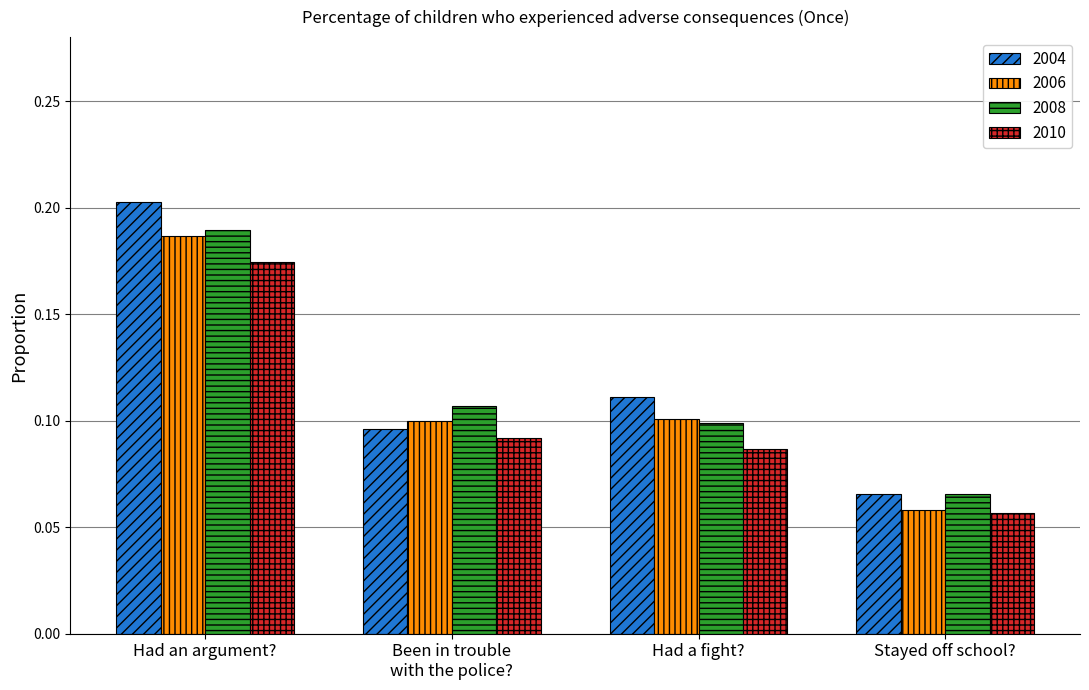

What is the total value across all series at Had a fight??

0.4